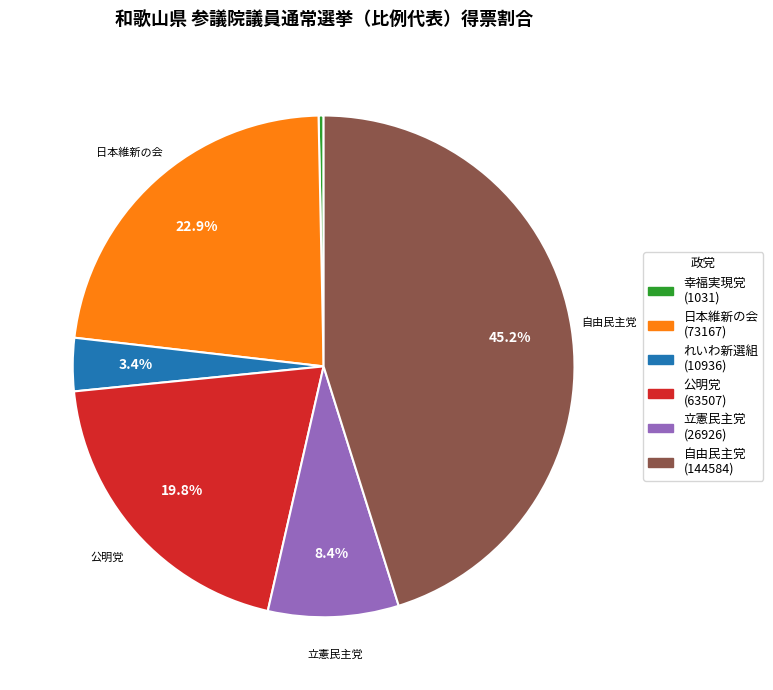

Is there any slice that represents more than half of the pie?

No